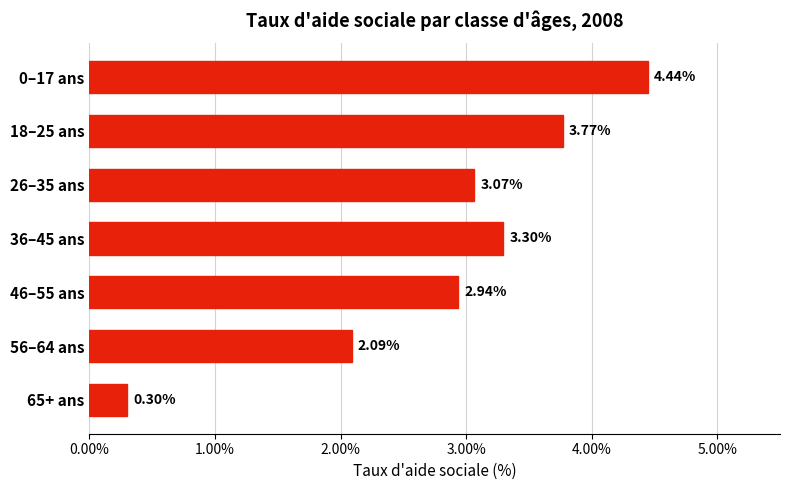

What is the average value?

2.8